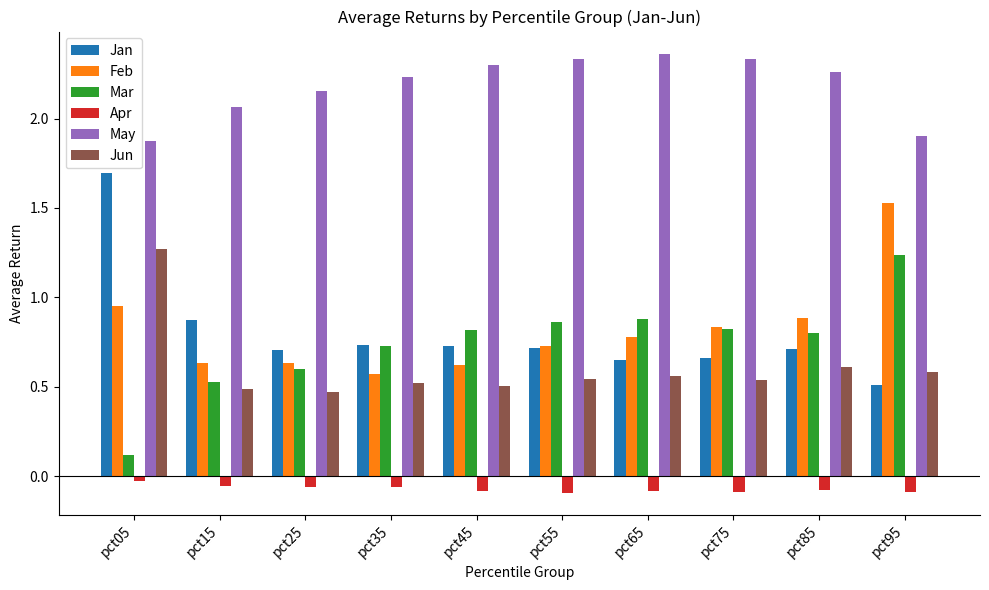

Count the May values in the range 2 to 3.

8